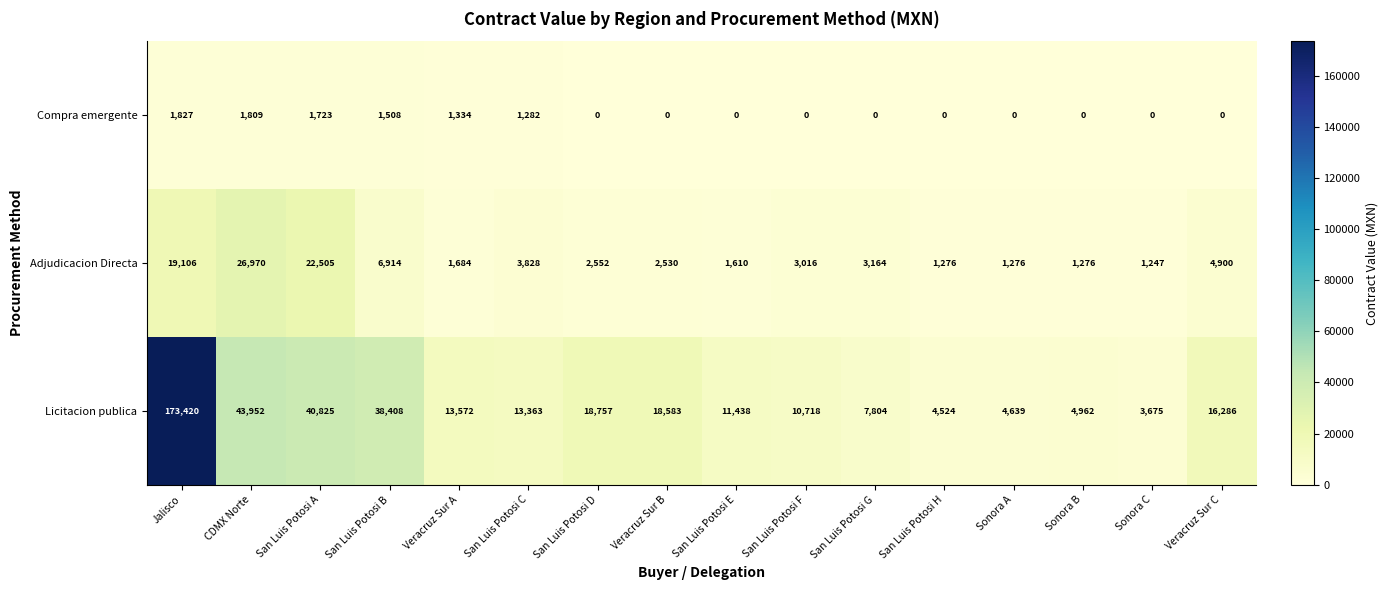

Which series has the largest total across all categories?

Licitacion publica